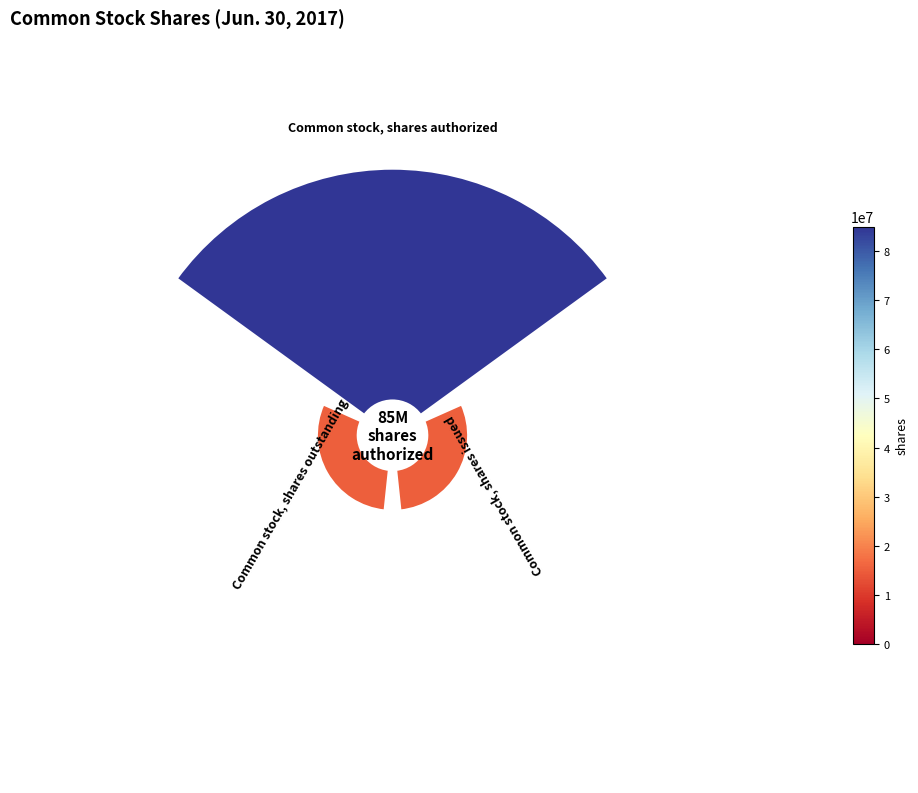

The Common stock, shares outstanding slice represents 3% of the pie. True or false?

False